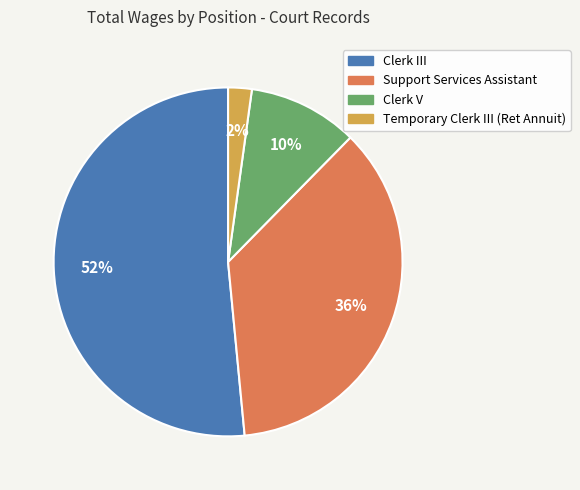

Which slice is the smallest?

Temporary Clerk III (Ret Annuit)